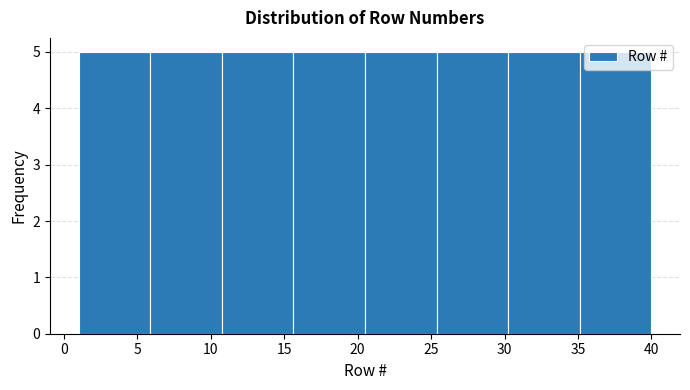

Reading left to right, list every bar in this chart as the range it spans on the x-axis followed by its height. Neither the bar edges nor the heights are printed on the chart, so give them approximately, as read against the axes.

1.0 to 6.0: 5
6.0 to 11.0: 5
11.0 to 15.5: 5
15.5 to 20.5: 5
20.5 to 25.5: 5
25.5 to 30.5: 5
30.5 to 35.0: 5
35.0 to 40.0: 5